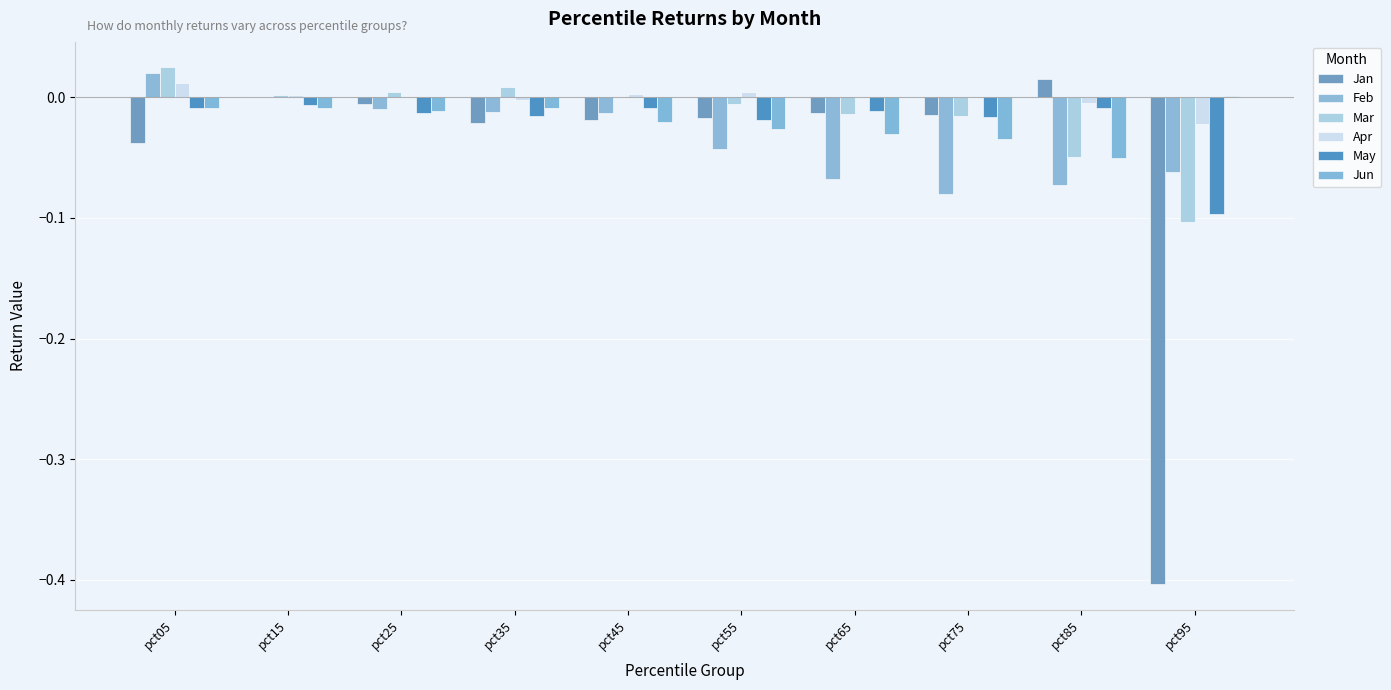

At which label is Jan closest to 0?

pct15